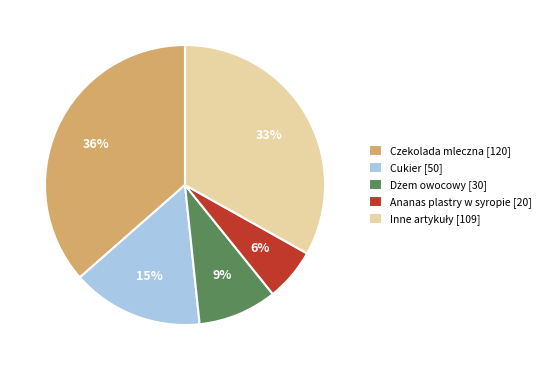

The Cukier [50] slice represents 3% of the pie. True or false?

False